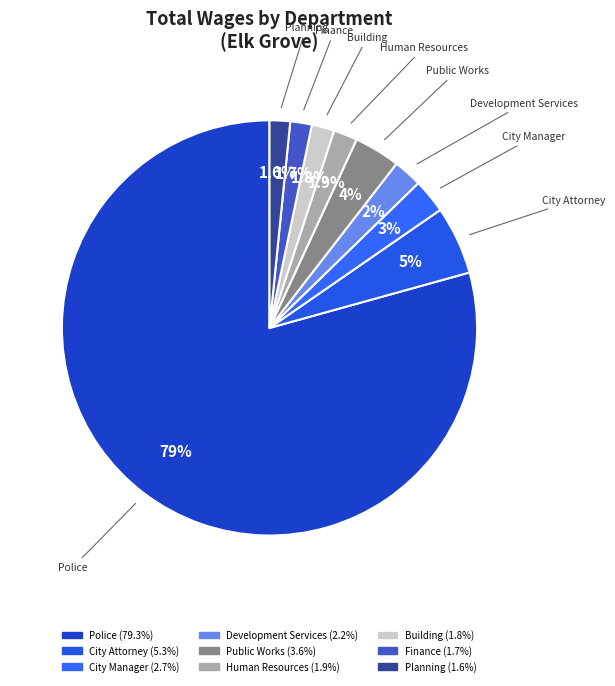

What is the ratio of the value at Building to the value at Human Resources?

0.9